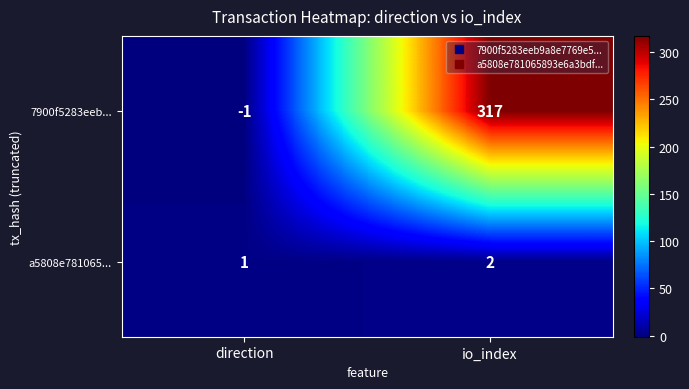

Where is a5808e781065... nearest to the value 1?

direction